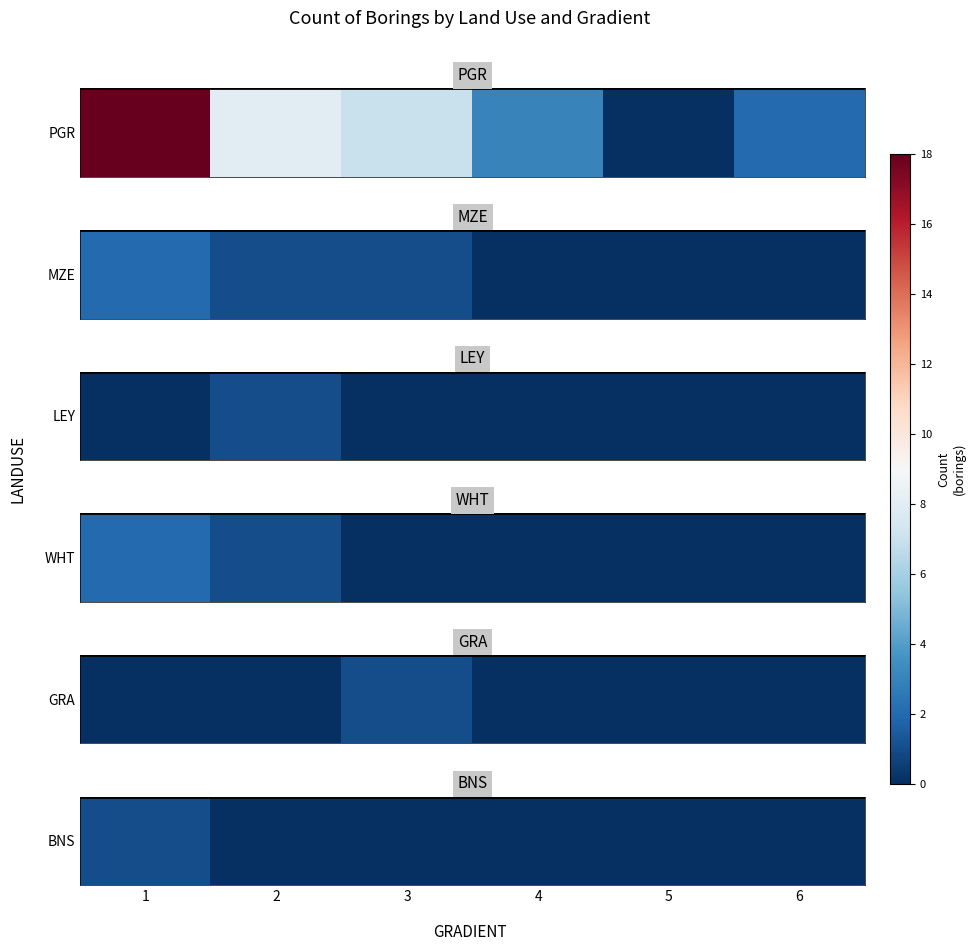

Rank the categories by value from lowest to highest.

2, 3, 4, 5, 6, 1